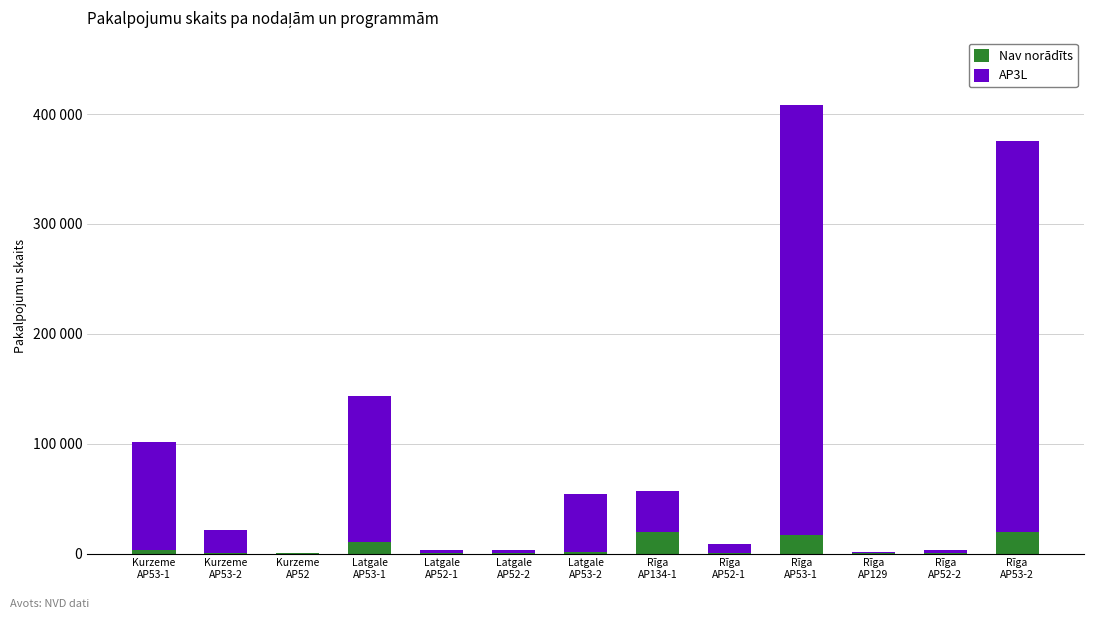

What is the label of the 2nd bar from the left?

Kurzeme
AP53-2